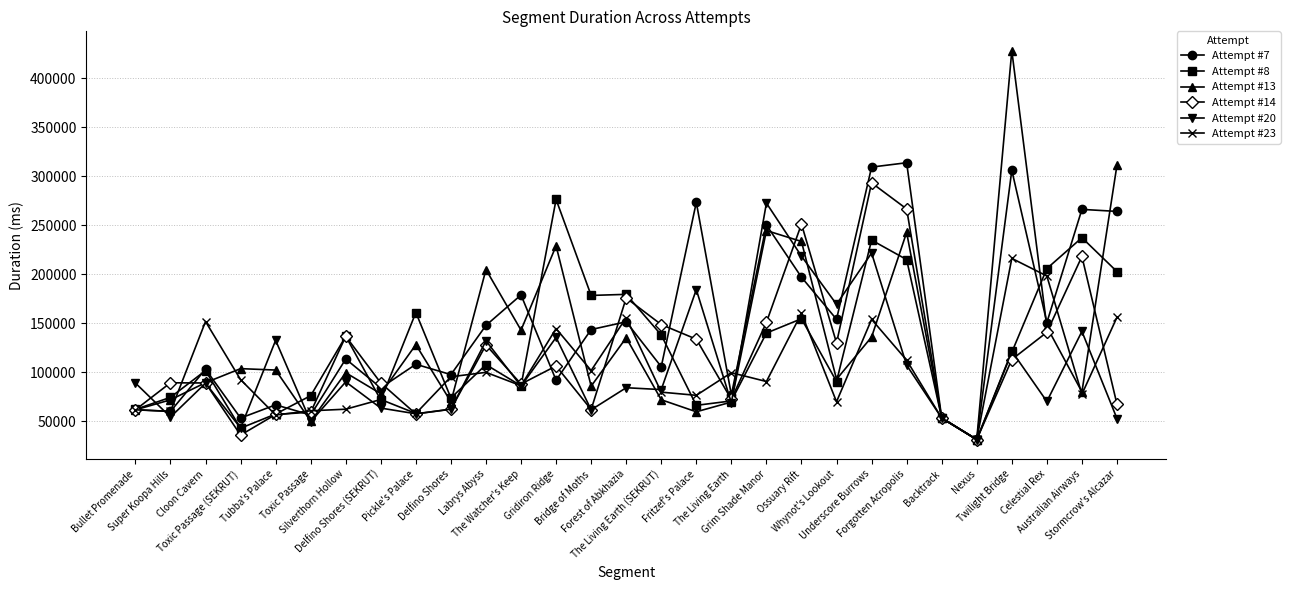

Which category has the highest value across all series?

Twilight Bridge